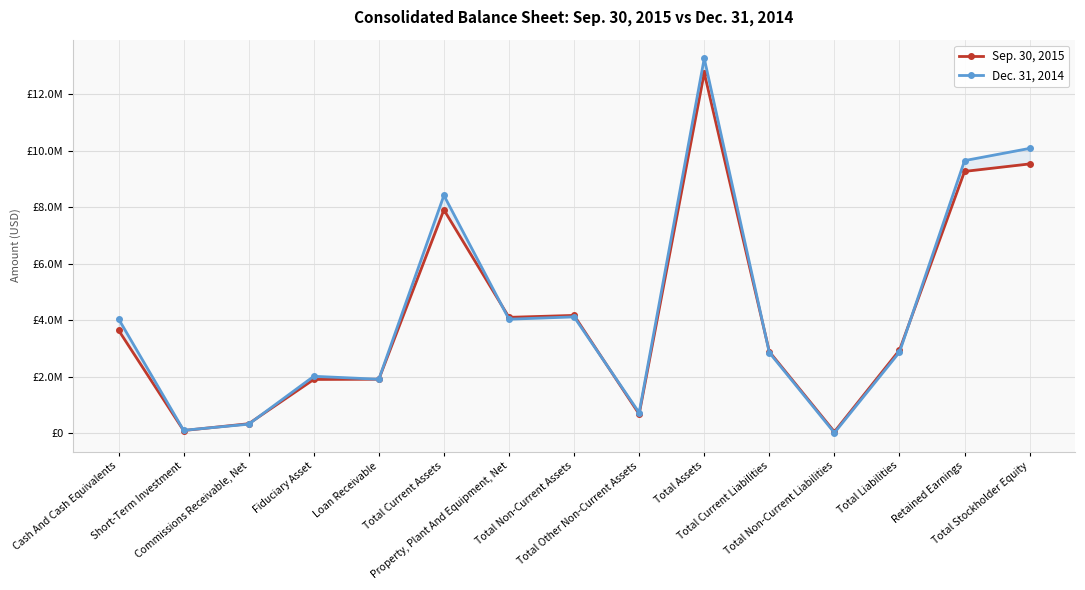

Rank the series by their maximum value, from lowest to highest.

Sep. 30, 2015, Dec. 31, 2014